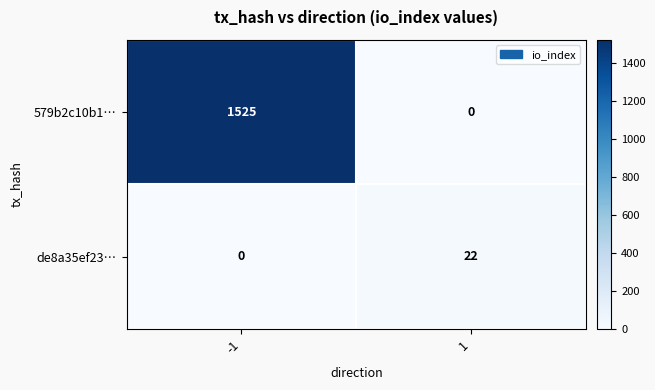

What is the sum of all 579b2c10b1… values?

1525